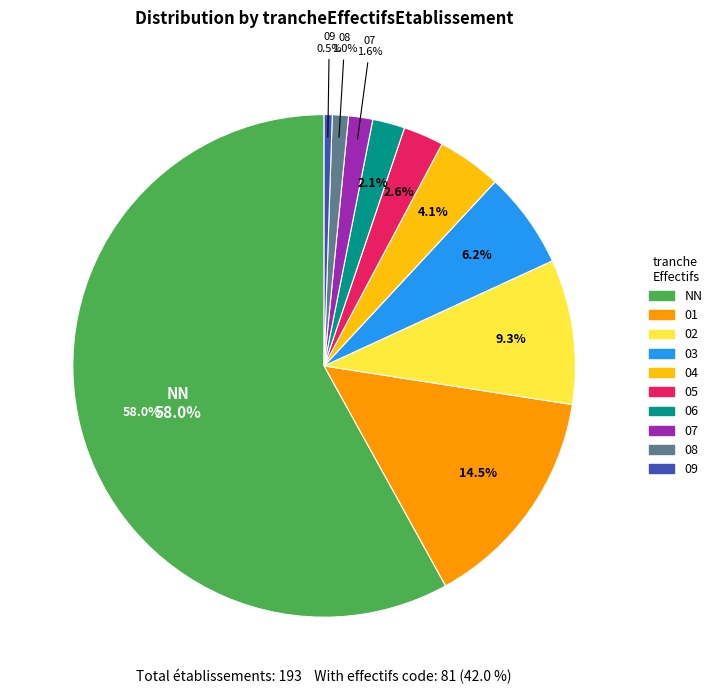

True or false: 07 accounts for 1% of the total.

False